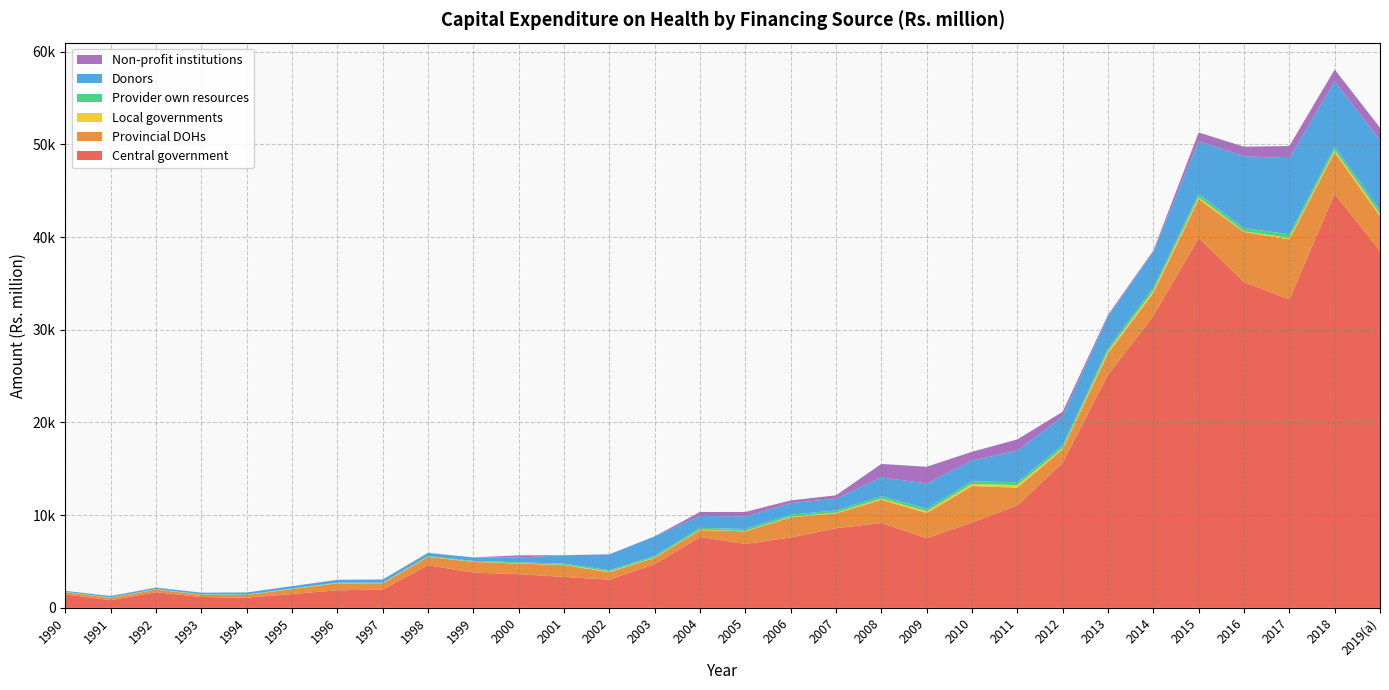

Reading left to right, list all the values displayed in this chart.

Central government: 1990=1448.7	1991=826.6	1992=1687.9	1993=1168.3	1994=1097.1	1995=1495.8	1996=1893.9	1997=1973.8	1998=4596.5	1999=3807.8	2000=3634.9	2001=3335.6	2002=3042.1	2003=4717.7	2004=7644.9	2005=6898.9	2006=7588.2	2007=8591.7	2008=9154.5	2009=7503.7	2010=9211.6	2011=11052.2	2012=15645.8	2013=25152.8	2014=31493.2	2015=39886.8	2016=35151.1	2017=33266.3	2018=44636.0	2019(a)=38518.6
Provincial DOHs: 1990=234.4	1991=255.4	1992=283.8	1993=240.1	1994=293.5	1995=529.9	1996=758.1	1997=682.5	1998=903.3	1999=1151.9	2000=1142.4	2001=1278.2	2002=807.2	2003=681.1	2004=754.3	2005=1352.0	2006=2171.9	2007=1594.7	2008=2501.5	2009=2732.9	2010=3928.6	2011=1915.5	2012=1476.2	2013=2310.6	2014=2473.6	2015=4196.3	2016=5396.6	2017=6479.7	2018=4521.1	2019(a)=3731.1
Local governments: 1990=23.9	1991=24.1	1992=24.2	1993=21.1	1994=22.5	1995=30.3	1996=37.7	1997=25.6	1998=32.4	1999=29.2	2000=32.2	2001=38.8	2002=71.4	2003=39.5	2004=40.3	2005=44.2	2006=63.8	2007=74.7	2008=130.6	2009=182.1	2010=218.6	2011=278.1	2012=105.6	2013=229.7	2014=241.2	2015=201.5	2016=65.4	2017=160.6	2018=220.5	2019(a)=230.5
Provider own resources: 1990=15.8	1991=18.2	1992=20.8	1993=24.5	1994=28.4	1995=32.7	1996=37.6	1997=43.6	1998=53.6	1999=76.2	2000=98.7	2001=121.3	2002=143.9	2003=166.5	2004=189.1	2005=211.7	2006=234.3	2007=250.2	2008=266.6	2009=283.5	2010=295.0	2011=306.7	2012=318.6	2013=330.7	2014=343.1	2015=356.9	2016=371.1	2017=385.5	2018=400.2	2019(a)=418.3
Donors: 1990=110.7	1991=153.6	1992=148.1	1993=182.0	1994=219.6	1995=253.5	1996=290.4	1997=329.6	1998=329.8	1999=375.9	2000=526.0	2001=901.1	2002=1703.3	2003=2105.3	2004=1285.4	2005=1343.9	2006=1246.8	2007=1257.5	2008=2024.8	2009=2711.7	2010=2240.8	2011=3394.3	2012=3086.8	2013=3411.6	2014=3873.5	2015=5721.2	2016=7731.2	2017=8220.4	2018=7029.7	2019(a)=7583.7
Non-profit institutions: 1990=0.0	1991=3.8	1992=28.7	1993=6.3	1994=0.1	1995=0.0	1996=13.4	1997=8.6	1998=29.1	1999=0.9	2000=229.1	2001=13.9	2002=12.9	2003=12.0	2004=426.7	2005=495.6	2006=284.5	2007=372.4	2008=1445.7	2009=1807.5	2010=942.2	2011=1222.7	2012=523.7	2013=168.8	2014=117.7	2015=914.3	2016=1034.5	2017=1303.4	2018=1262.6	2019(a)=1319.8